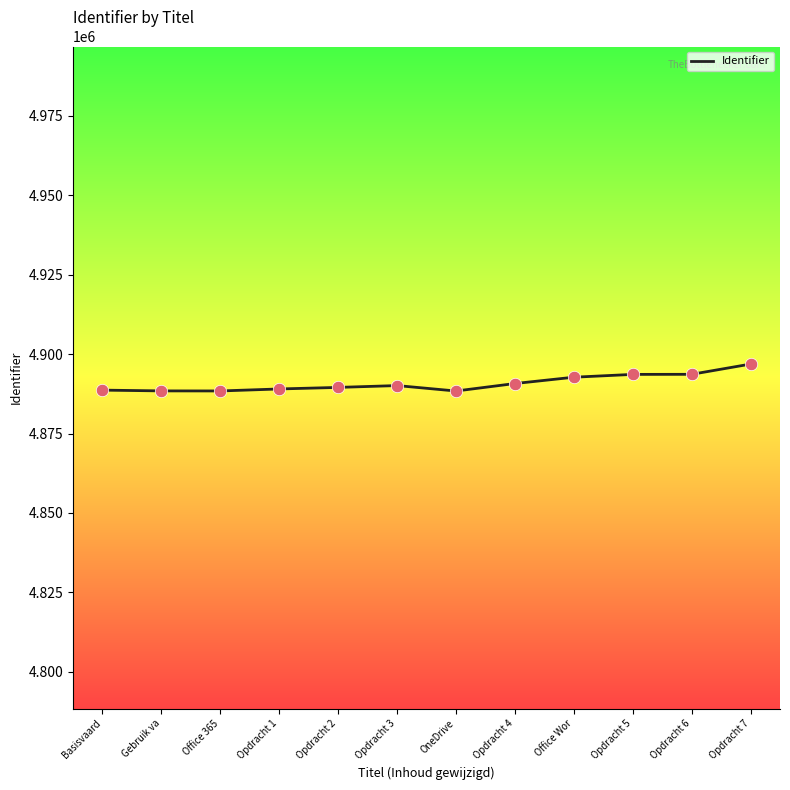

What is the ratio of the value at Basisvaard to the value at Opdracht 6?

1.0